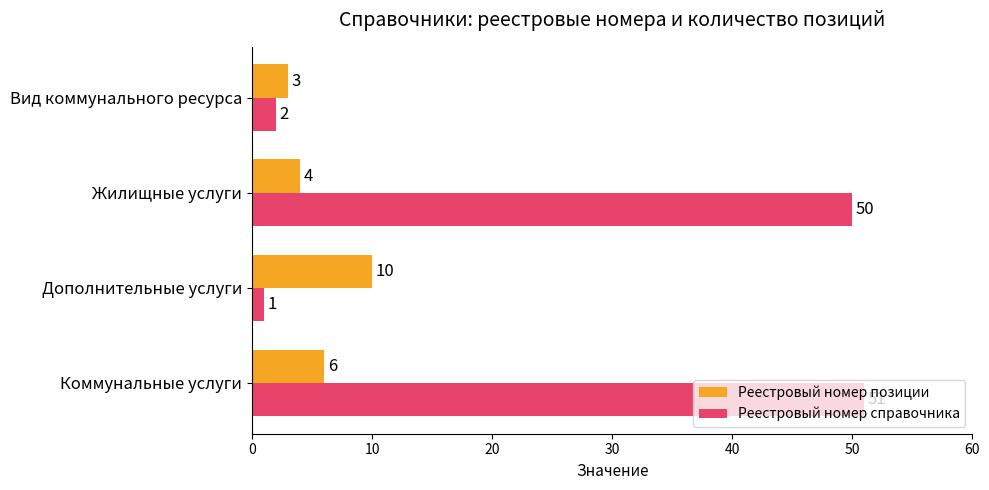

What is the difference between the second highest and second lowest values in the Реестровый номер позиции series?

2